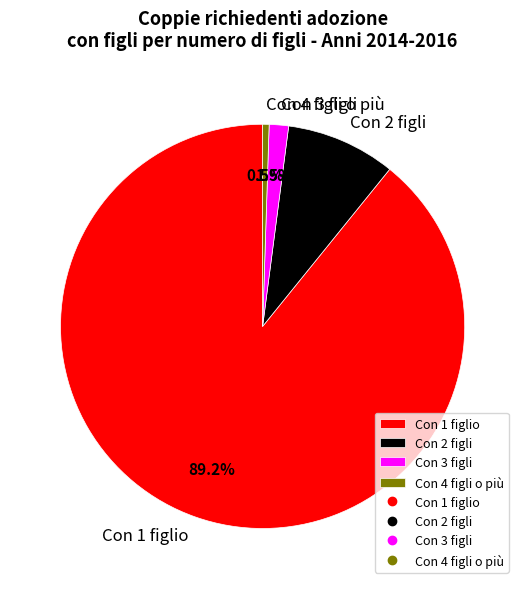

How many slices are in this pie chart?

4